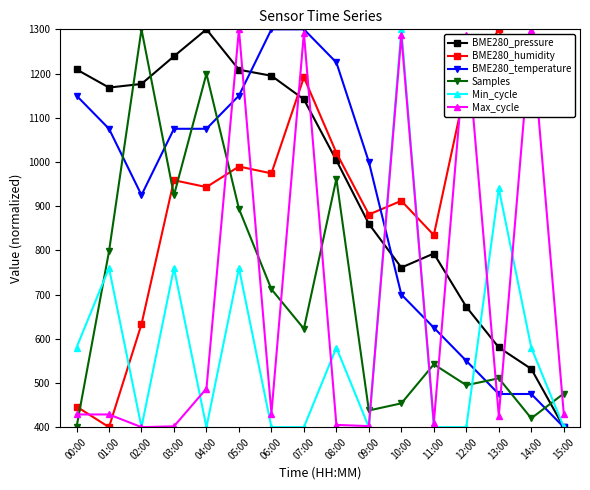

How many lines are shown in the chart?

6